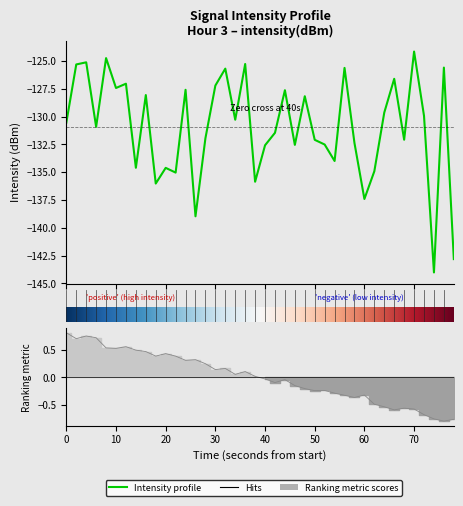

Does the chart display data point markers on the line(s)?

No